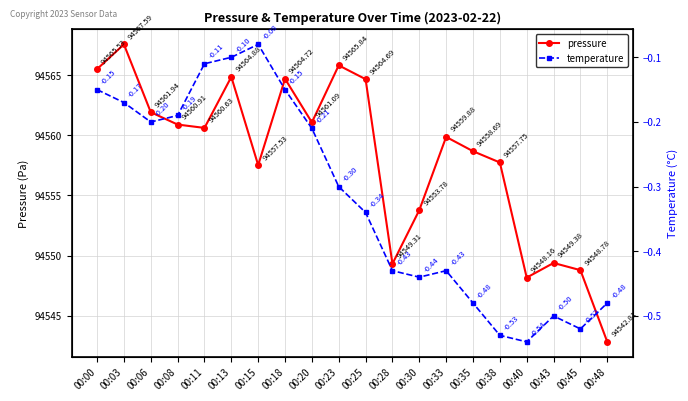

How many lines are shown in the chart?

2